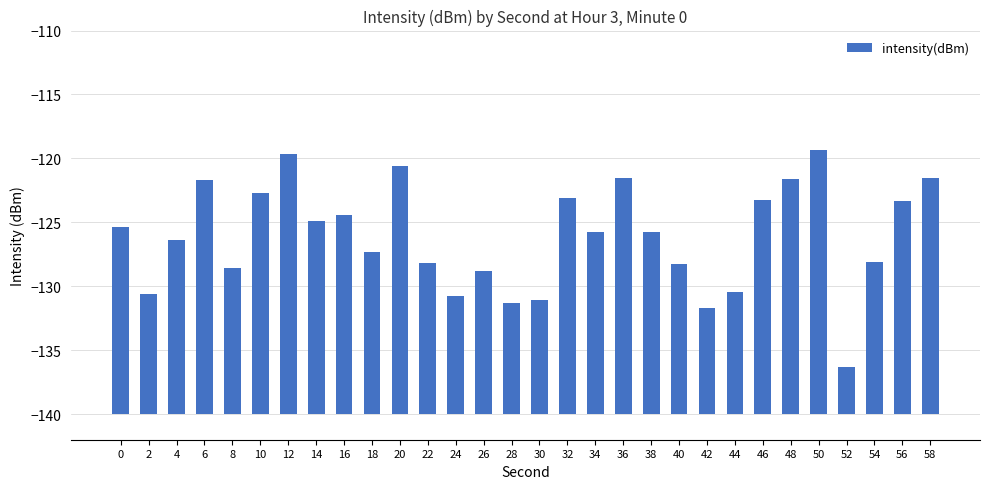

The value at 56 is 11.2. True or false?

False